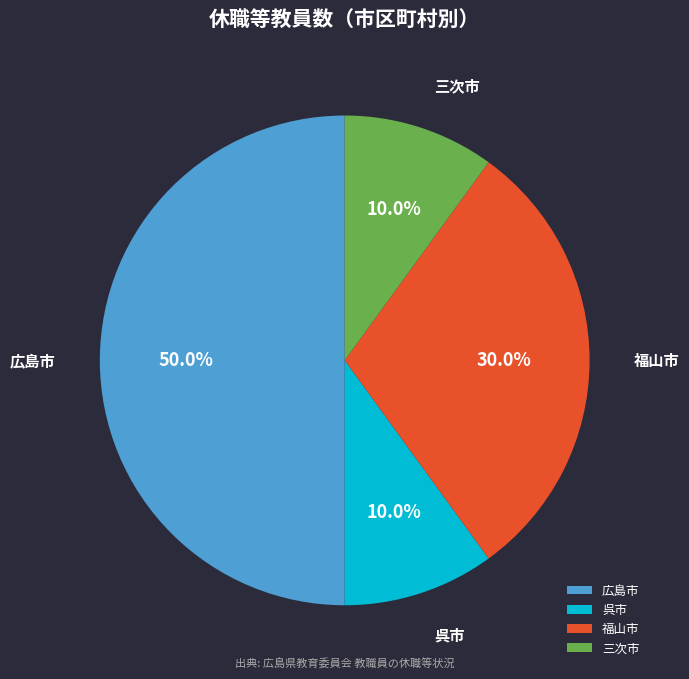

To the nearest percent, what is the difference between the largest and smallest slice percentages?

40%